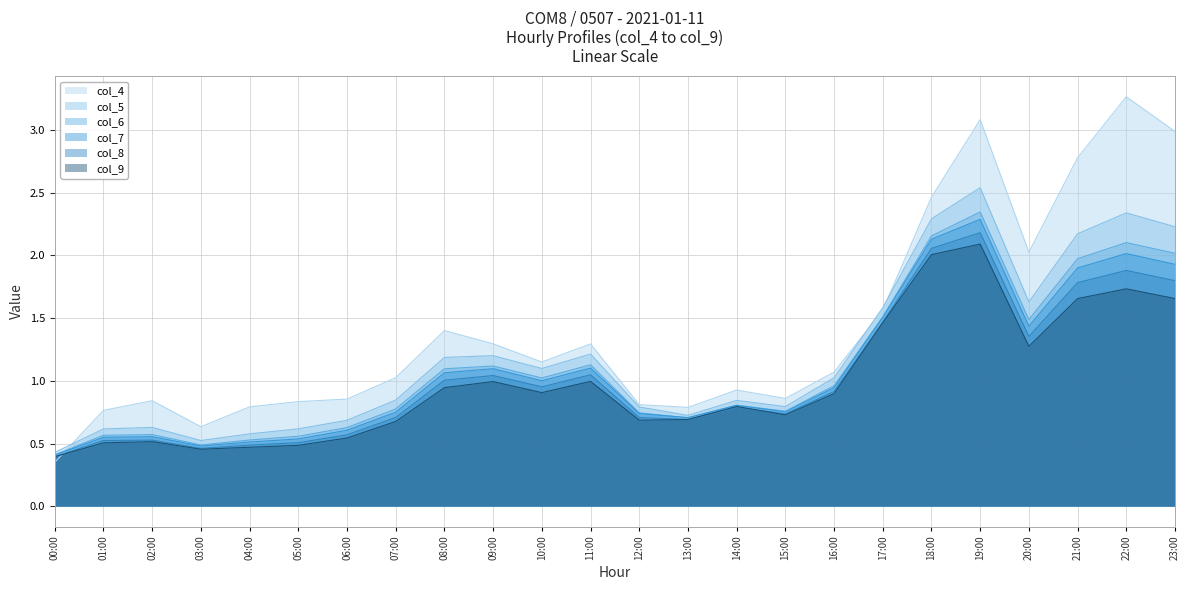

At how many categories does at least one series exceed 0?

24